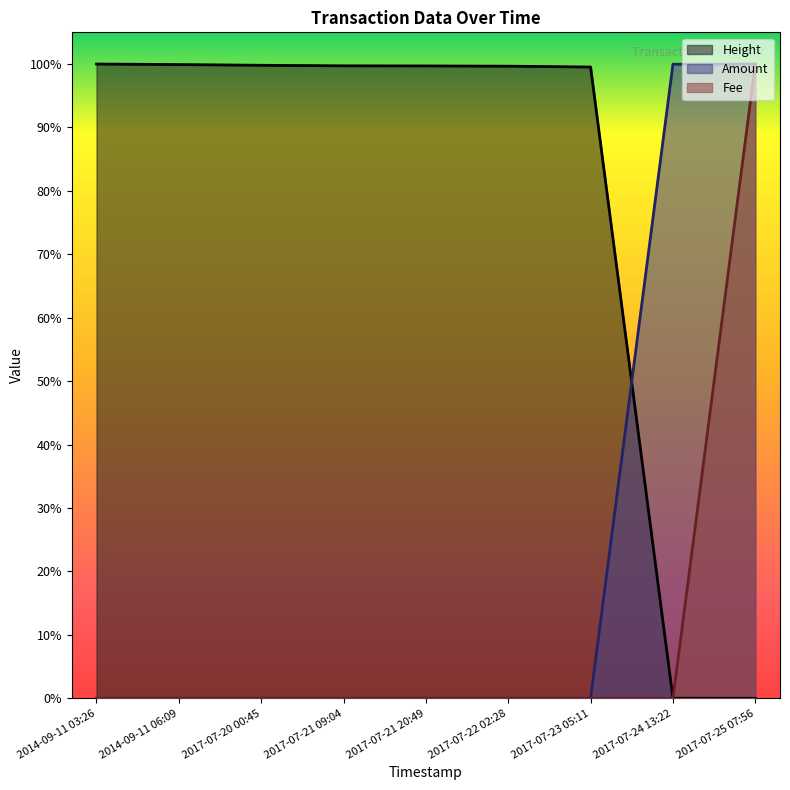

True or false: Fee and Amount cross at least once.

False